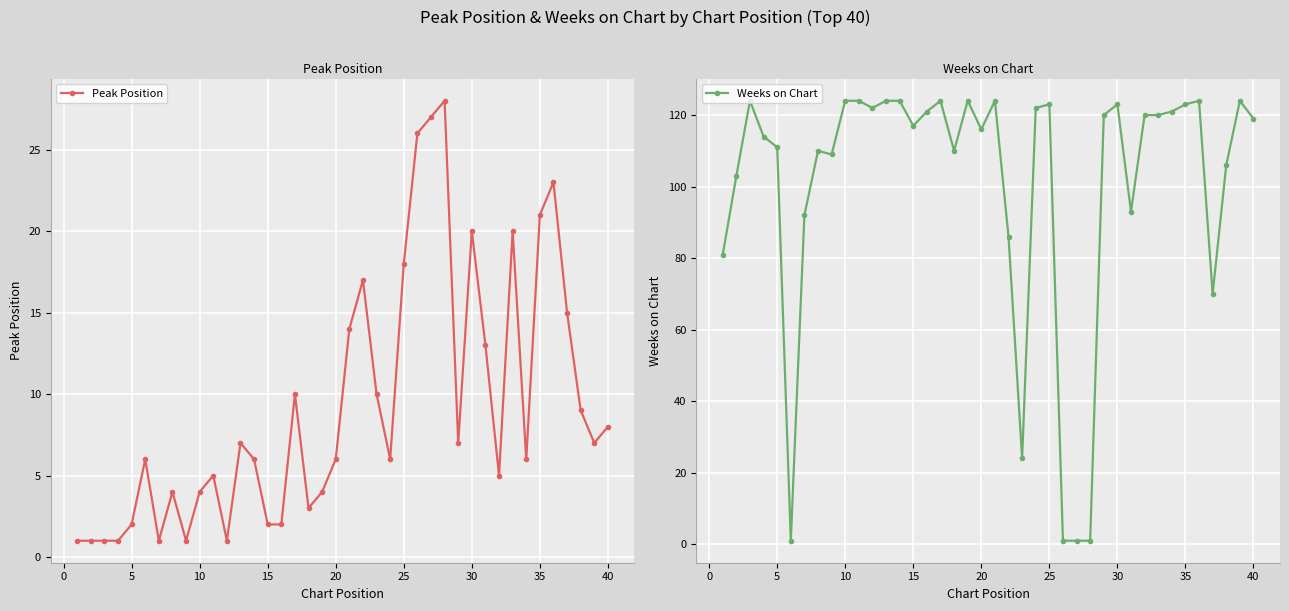

What is the maximum value for Peak Position?

28